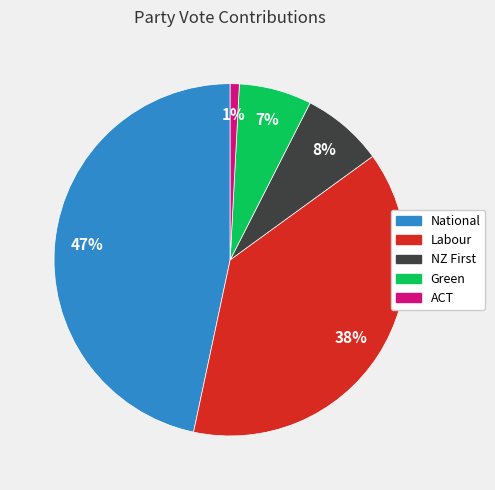

Count the number of slices in the pie.

5